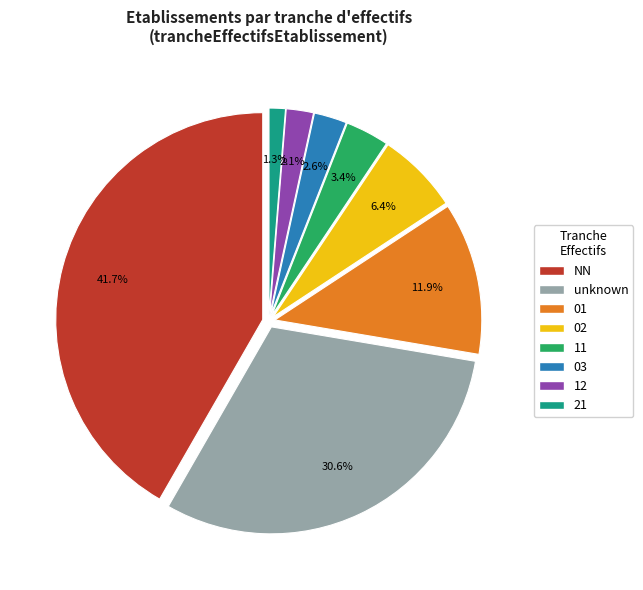

Which has a higher value, unknown or 21?

unknown